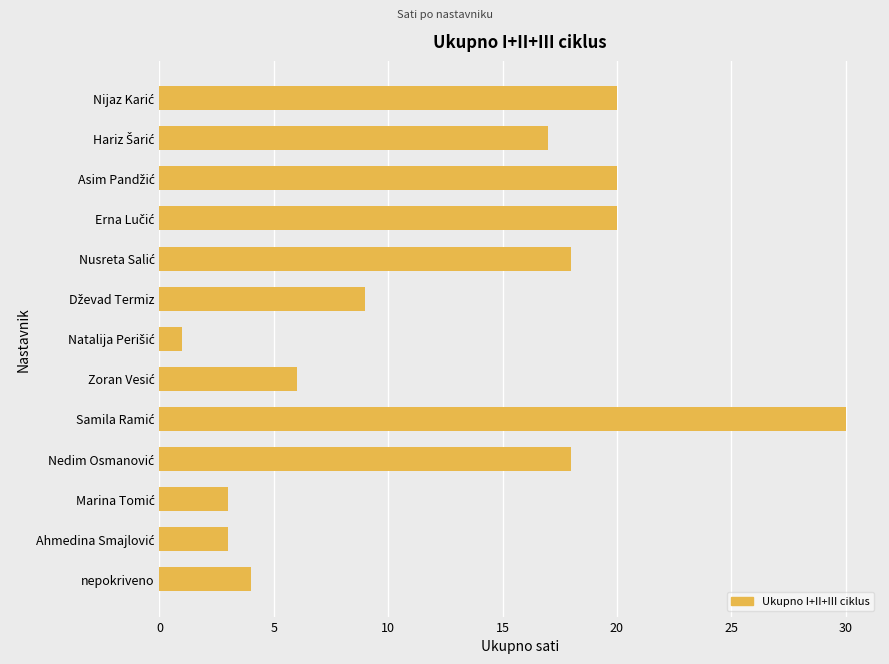

Reading top to bottom, list all the values displayed in this chart.

20	17	20	20	18	9	1	6	30	18	3	3	4